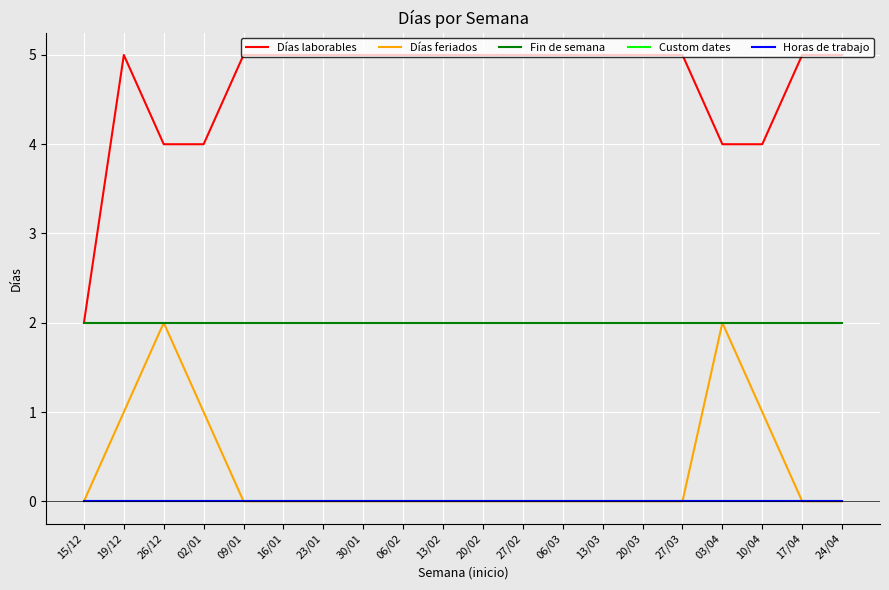

True or false: Días laborables and Días feriados cross at least once.

False